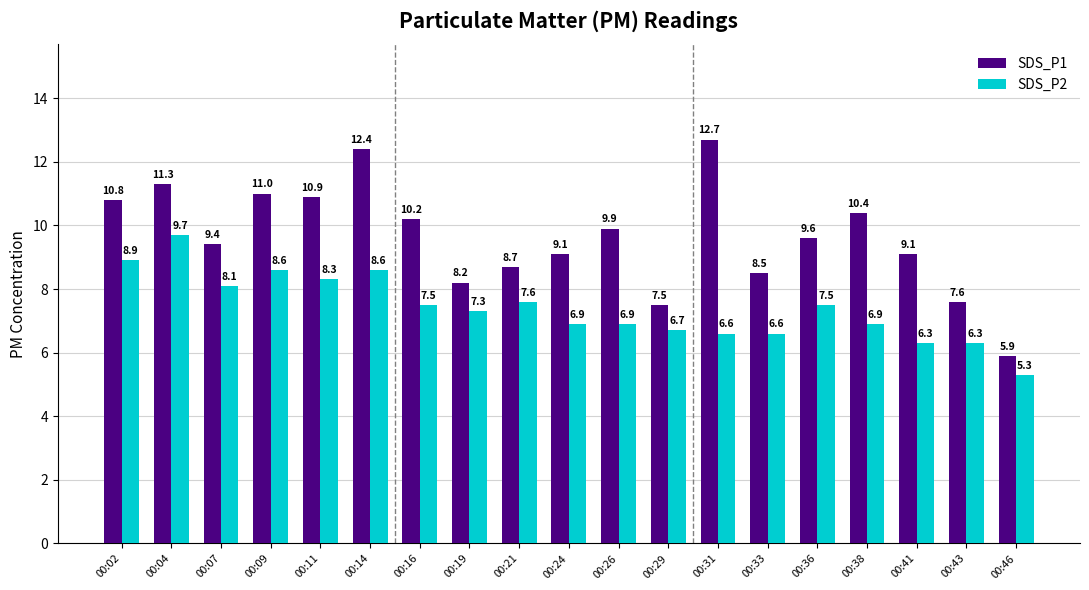

How many values in the SDS_P2 series exceed 7?

10